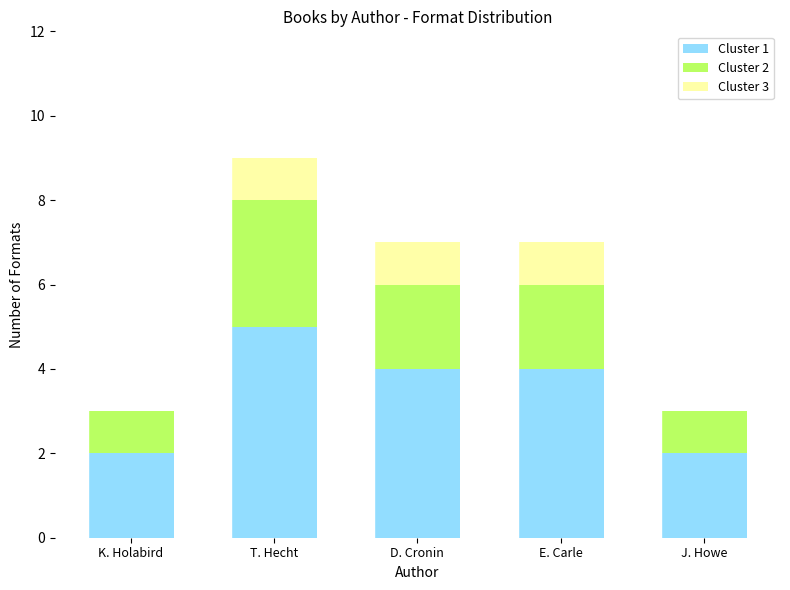

What is the total value across all series at T. Hecht?

9